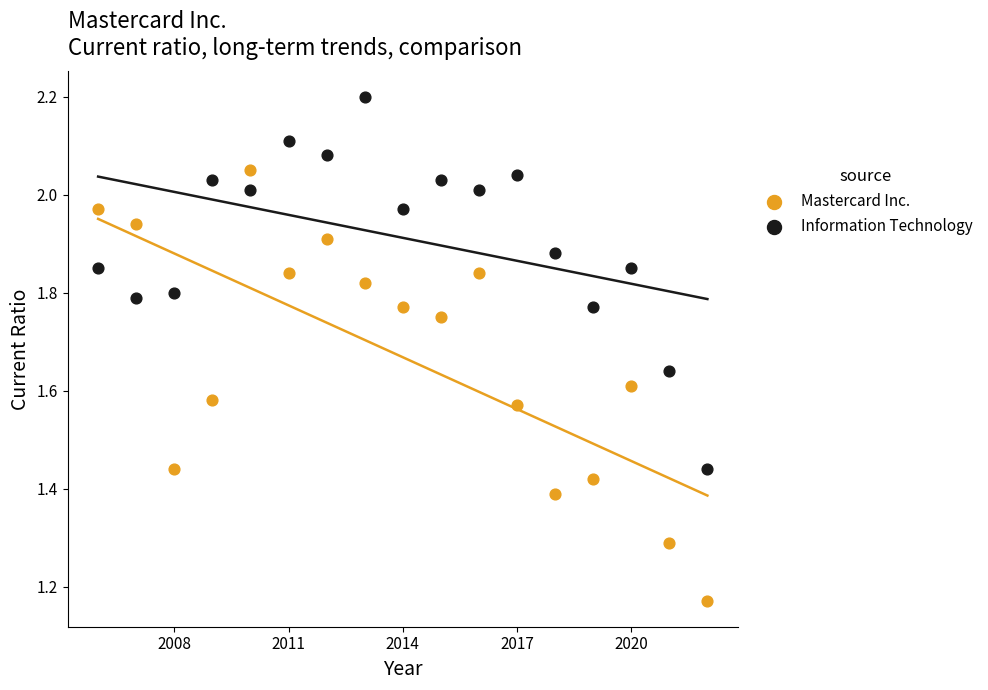

Across all data points, what is the range of X values (max minus min)?

16.0